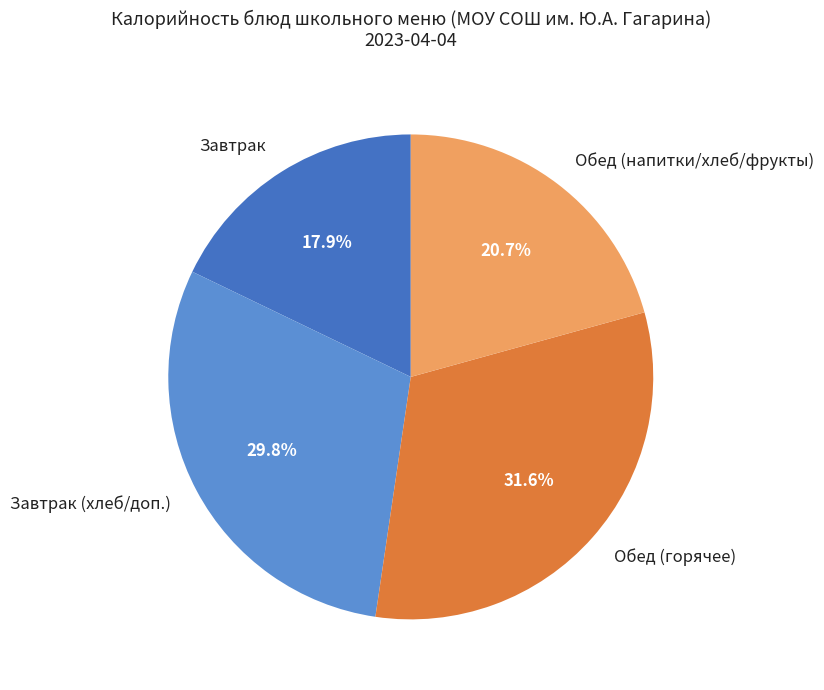

Rank the categories by value from lowest to highest.

Завтрак, Обед (напитки/хлеб/фрукты), Завтрак (хлеб/доп.), Обед (горячее)